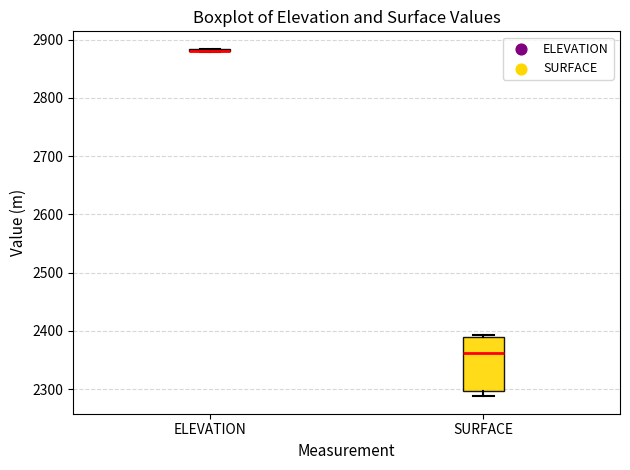

Reading left to right, transcribe this box plot: for each box, give where its median line is, the range the box spans, and where its two whiskers end, as read against the y-axis. The values are not printed on the chart, so give them approximately, as read against the axis.

ELEVATION: box collapsed to a line at 2880, whiskers 2880 to 2880
SURFACE: median 2360, box 2300 to 2390, whiskers 2290 to 2390 (just above the box's upper edge)